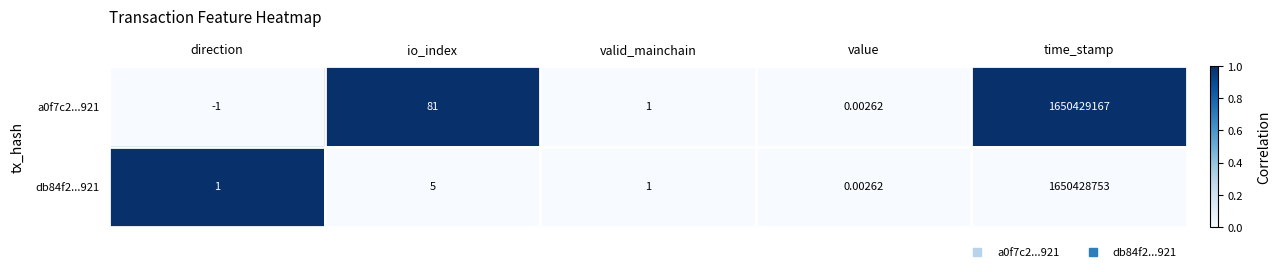

At which label is a0f7c2...921 closest to 825214583?

io_index